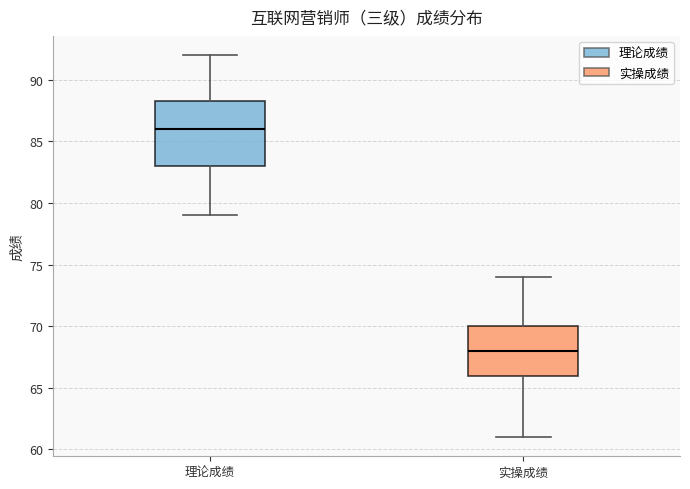

Which box is the tallest, from its lower edge to its upper edge?

理论成绩